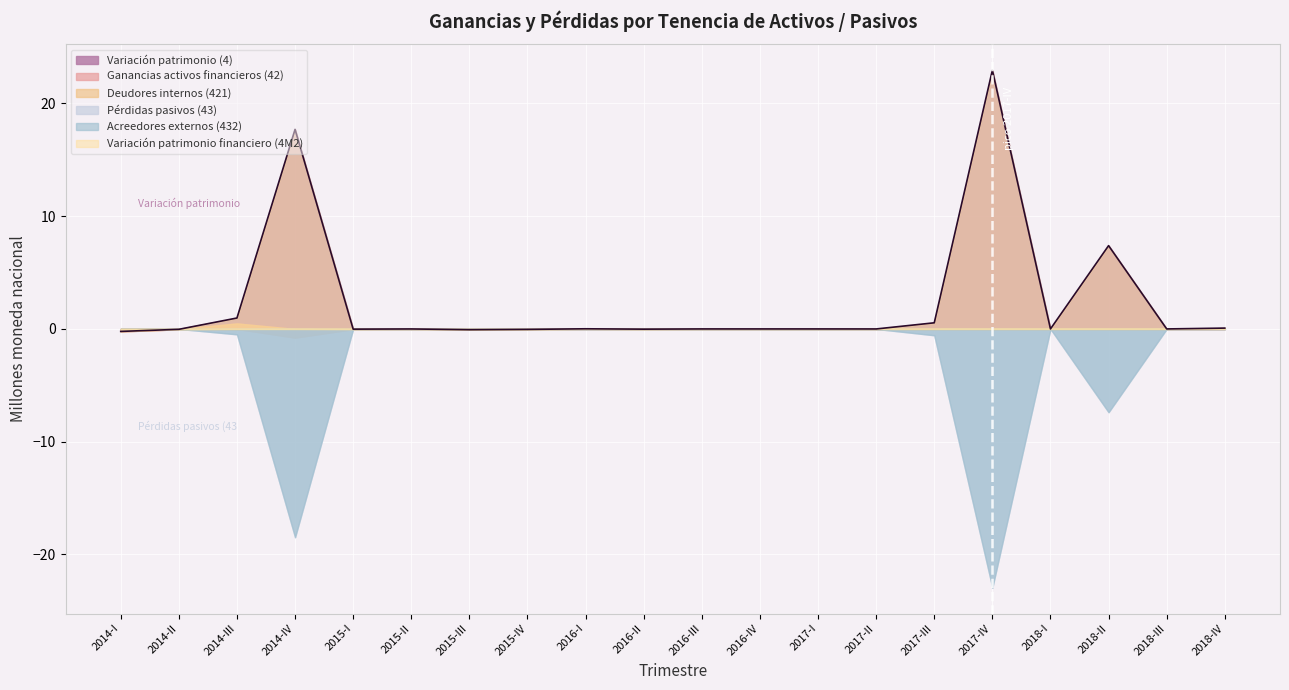

How many lines are shown in the chart?

6